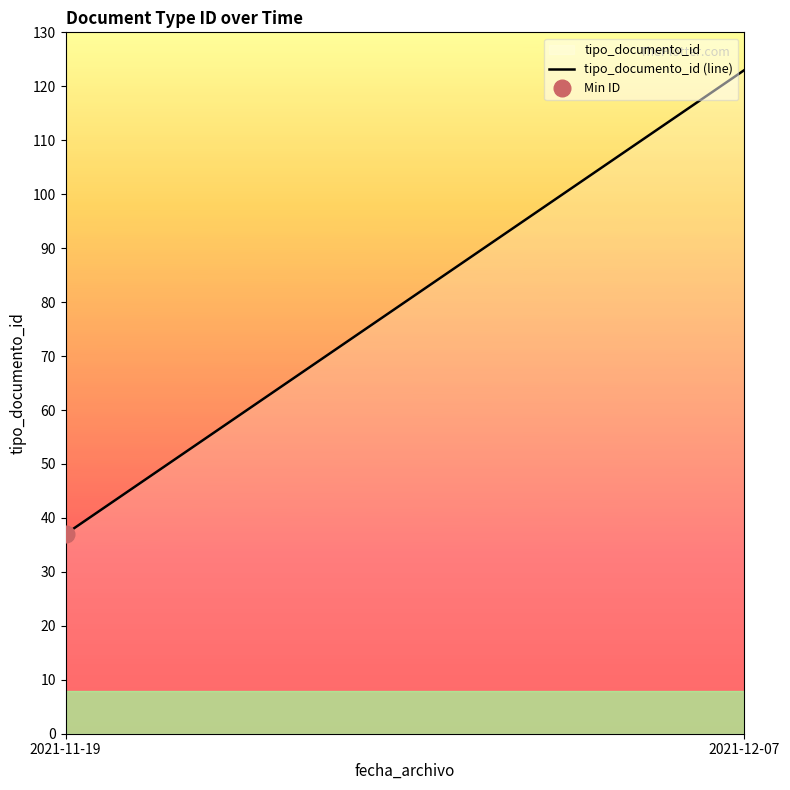

What is the difference between the maximum and second lowest values?

87